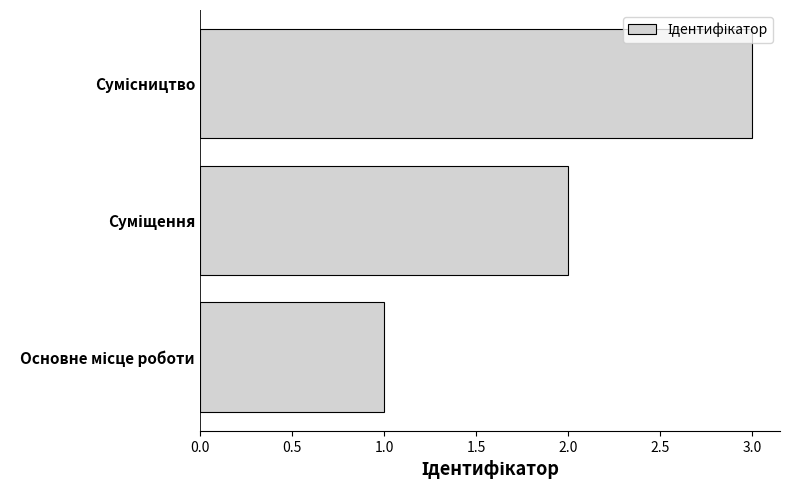

What is the maximum value shown in the chart?

3